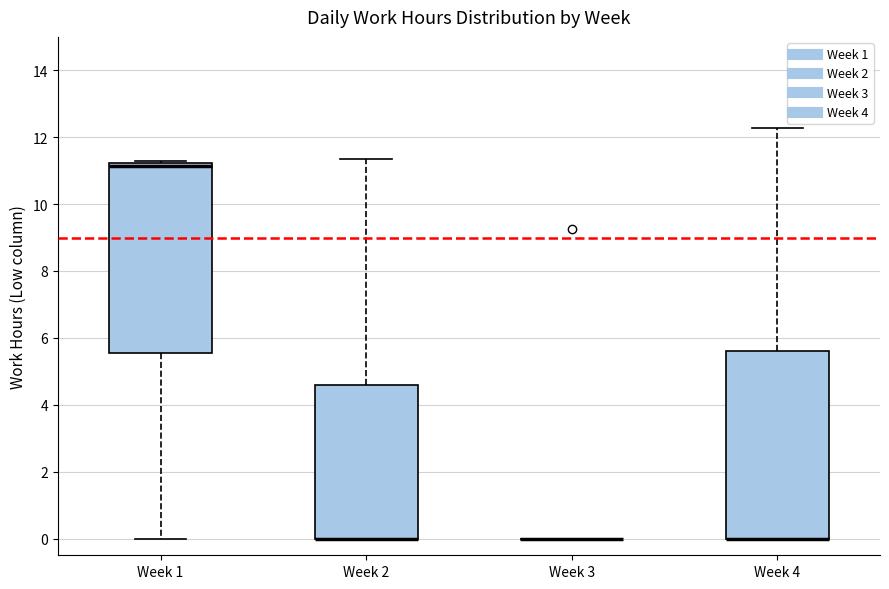

Reading left to right, transcribe this box plot: for each box, give where its median line is, the range the box spans, and where its two whiskers end, as read against the y-axis. The values are not printed on the chart, so give them approximately, as read against the axis.

Week 1: median 11.2 (just below the box's upper edge), box 5.6 to 11.2, whiskers 0.0 to 11.2 (just above the box's upper edge)
Week 2: median 0.0 (drawn on the box's lower edge), box 0.0 to 4.6, whiskers 0.0 to 11.4
Week 3: box collapsed to a line at 0.0, whiskers 0.0 to 0.0
Week 4: median 0.0 (drawn on the box's lower edge), box 0.0 to 5.6, whiskers 0.0 to 12.2